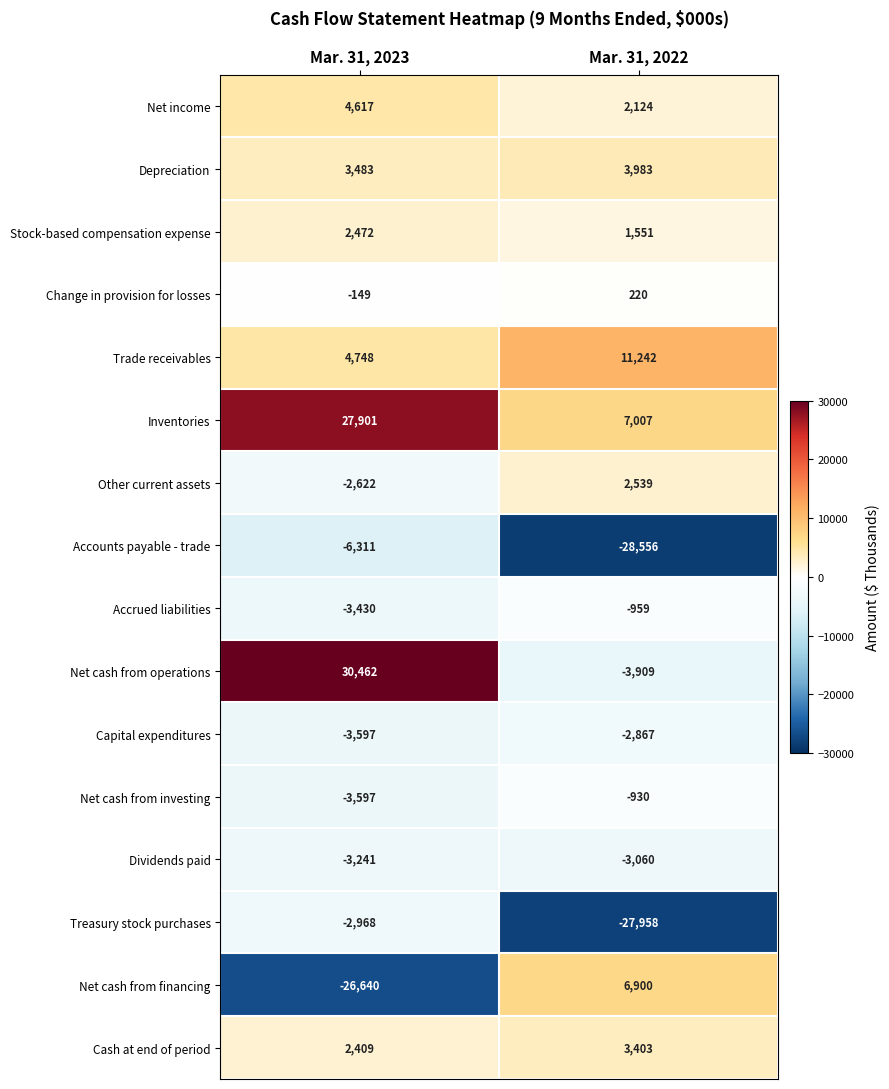

What is the minimum value shown in the chart?

-28556